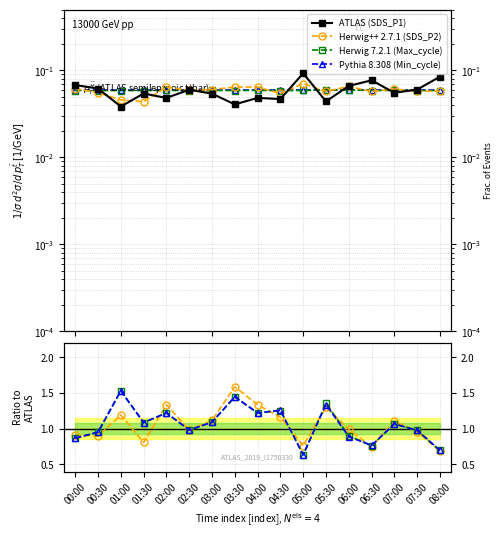

Is it true that SDS_P2 equals 0.1 at 00:00?

True